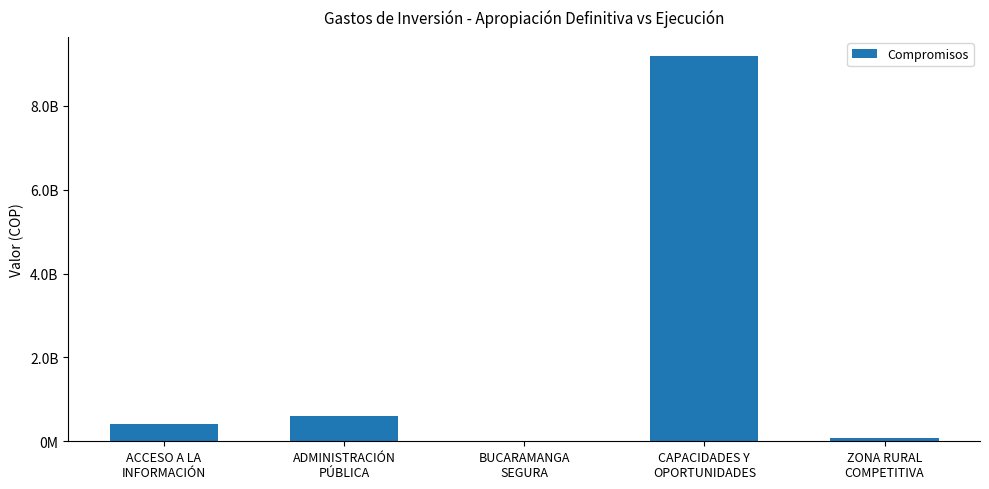

The chart shows a value of 9183479855.3 at CAPACIDADES Y
OPORTUNIDADES. True or false?

True